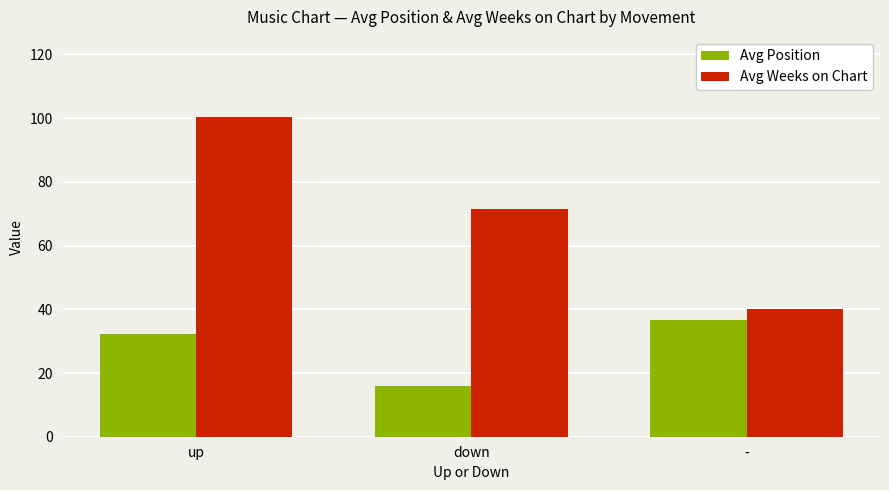

At which category is the sum across all series the highest?

up